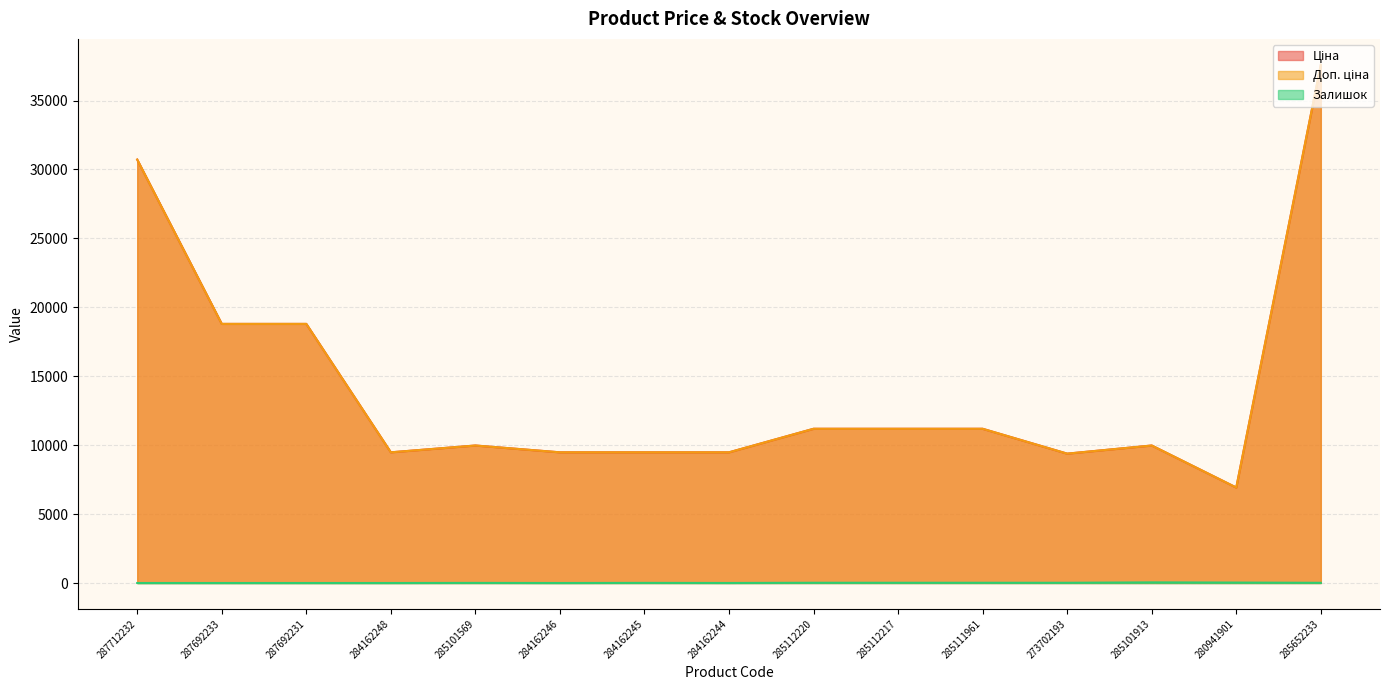

How many values in the Залишок series exceed 8?

7